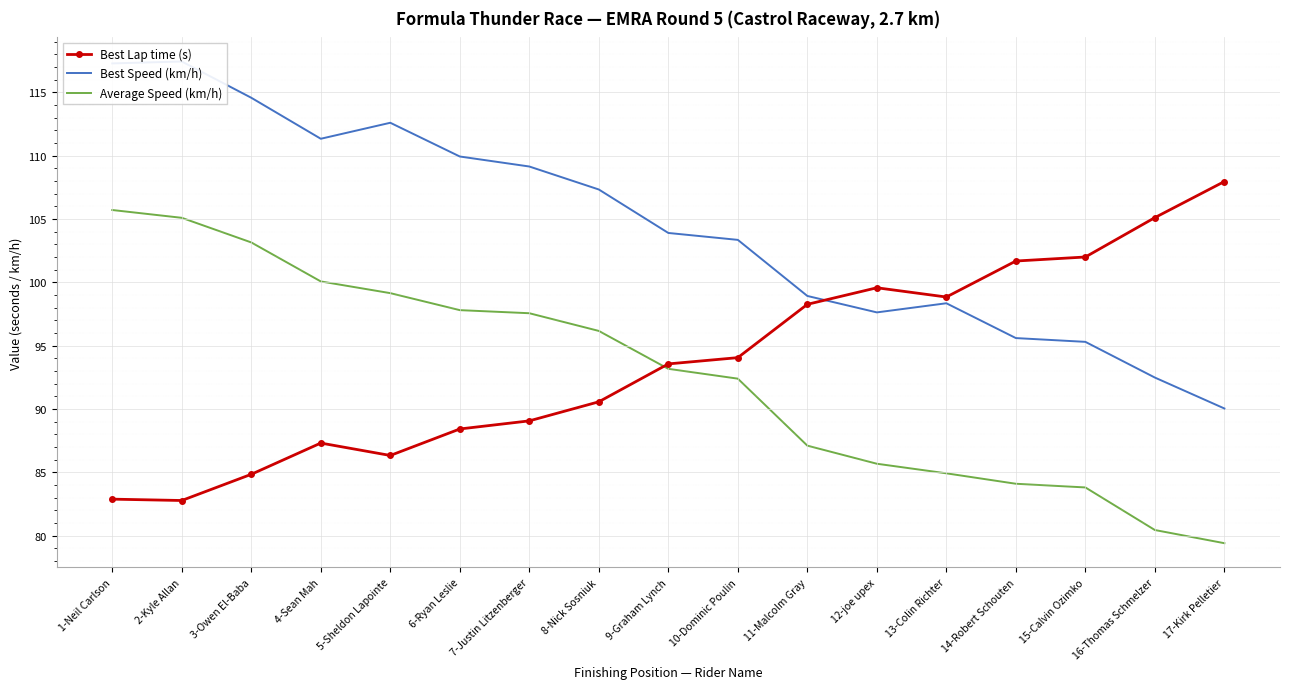

Between which two adjacent categories do Average Speed (km/h) and Best Lap time (s) first intersect?

8-Nick Sosniuk and 9-Graham Lynch